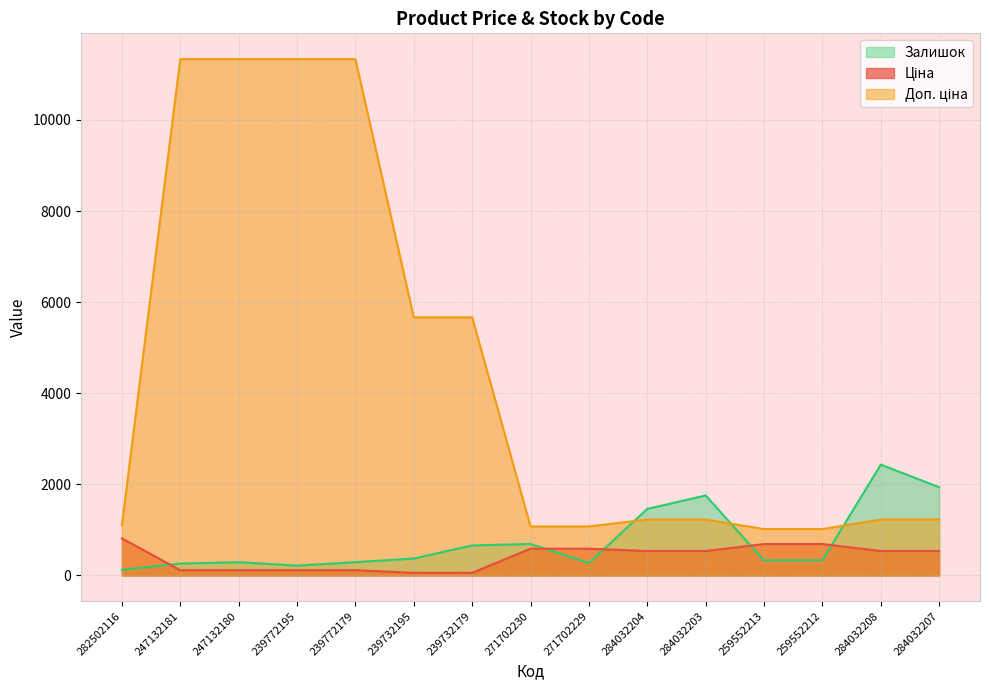

Reading left to right, transcribe all the data shown in this chart.

Ціна: 813.0	113.3	113.3	113.3	113.3	56.7	56.7	586.0	586.0	535.4	535.4	689.1	689.1	535.4	535.4
Доп. ціна: 1101.8	11334.0	11334.0	11334.0	11334.0	5667.0	5667.0	1074.5	1074.5	1227.2	1227.2	1017.8	1017.8	1227.2	1227.2
Залишок: 125.0	260.0	290.0	215.0	290.0	370.0	658.0	690.0	272.0	1460.0	1756.0	330.0	333.0	2433.0	1936.0